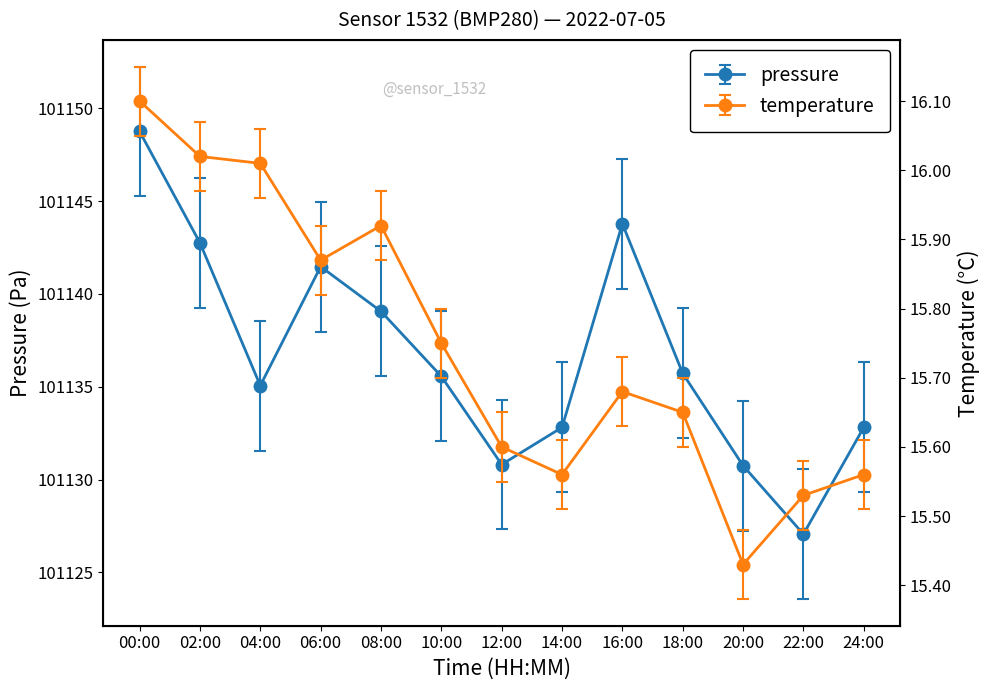

In pressure, how many points are lower than both neighbors (excluding endpoints)?

3